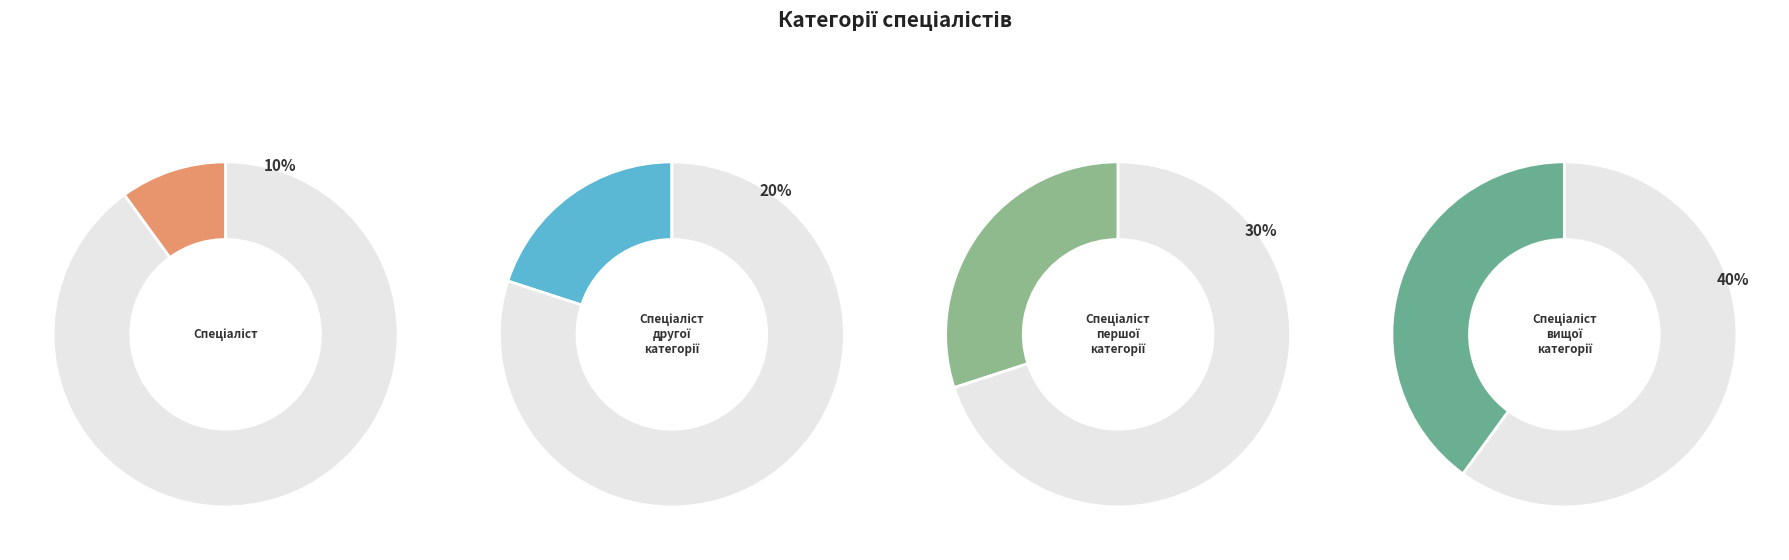

How many segments does this pie chart have?

4